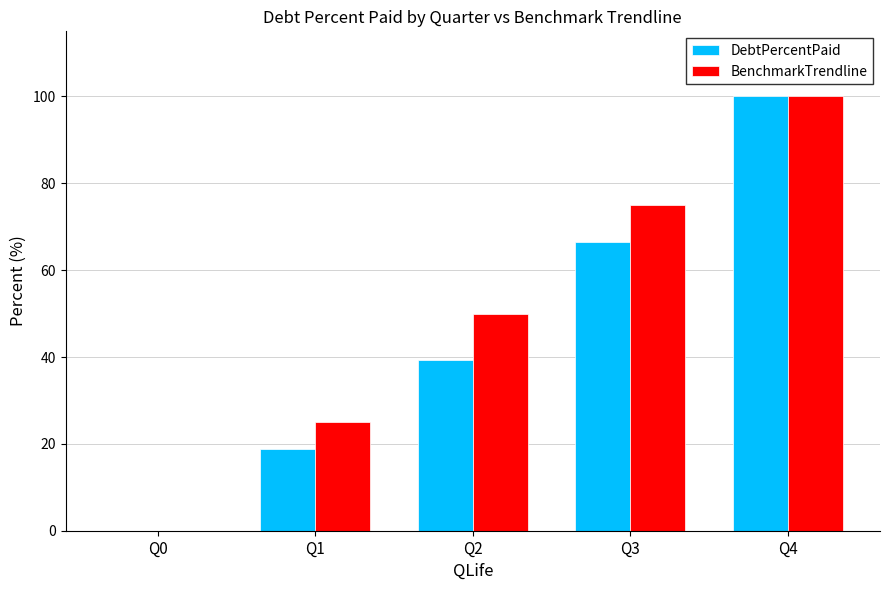

What is the sum of all BenchmarkTrendline values?

250.0